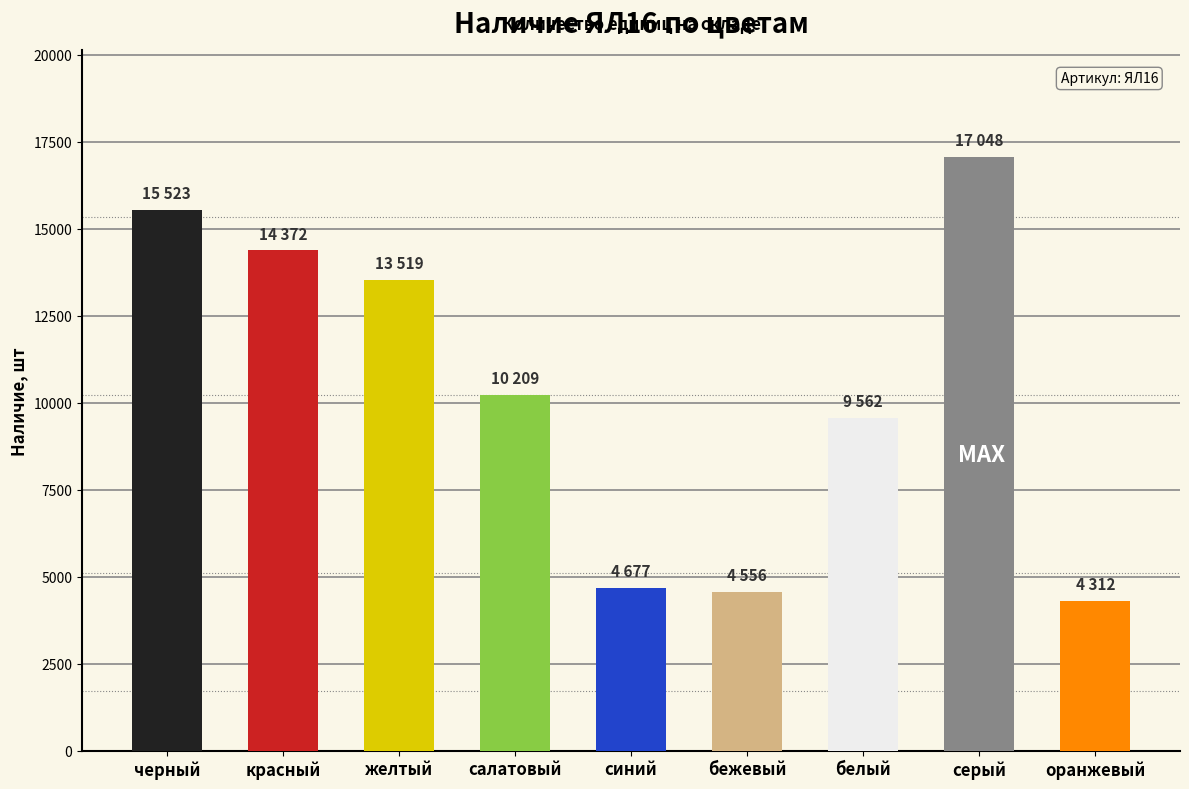

The chart shows a value of 17048 at серый. True or false?

True